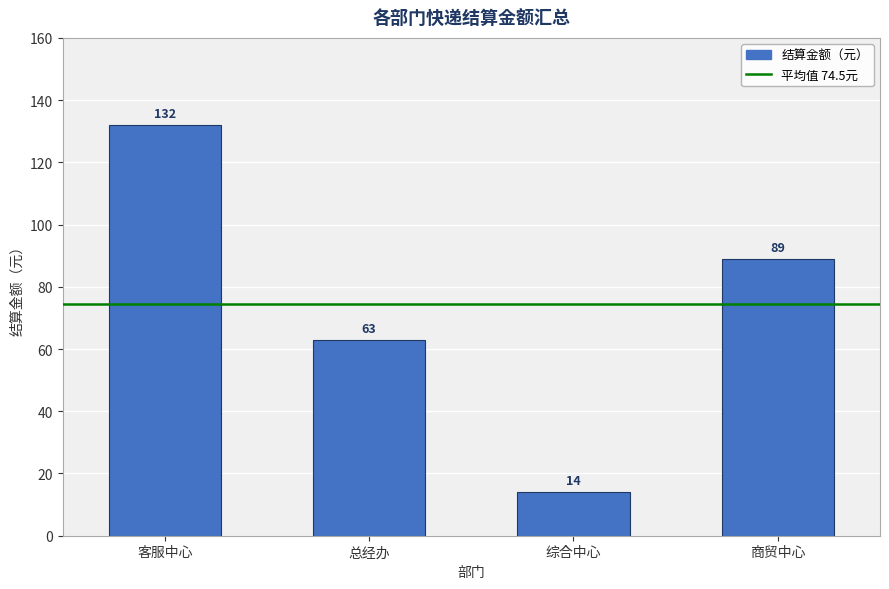

Rank the categories by value from highest to lowest.

客服中心, 商贸中心, 总经办, 综合中心